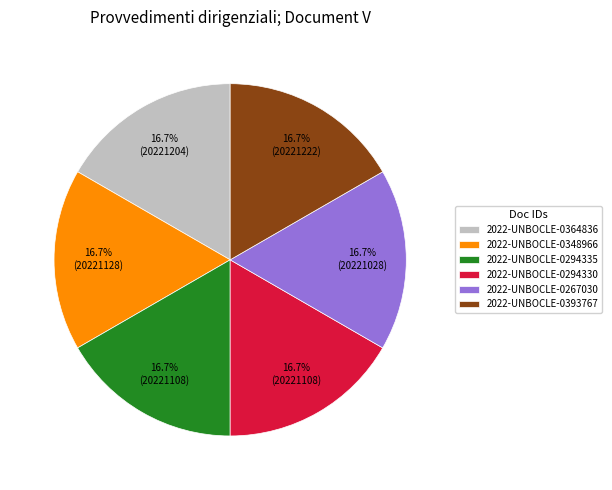

How many slices are in this pie chart?

6